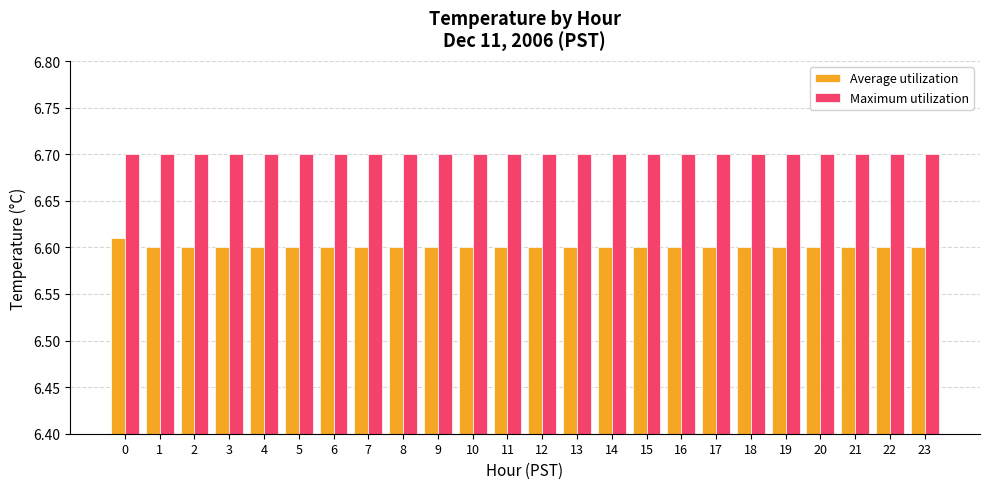

Which series has the widest spread of values?

Average utilization